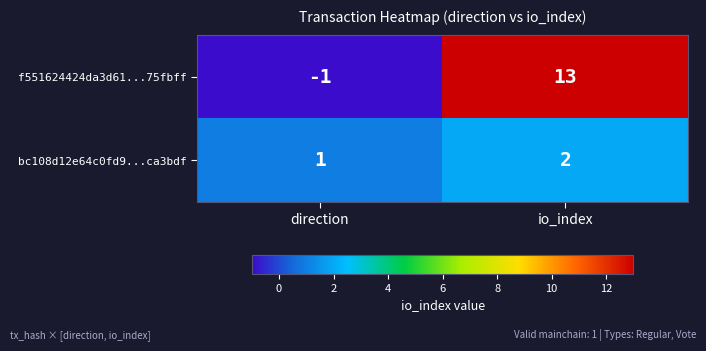

List the series in order of their overall mean, highest first.

f551624424da3d61...75fbff, bc108d12e64c0fd9...ca3bdf